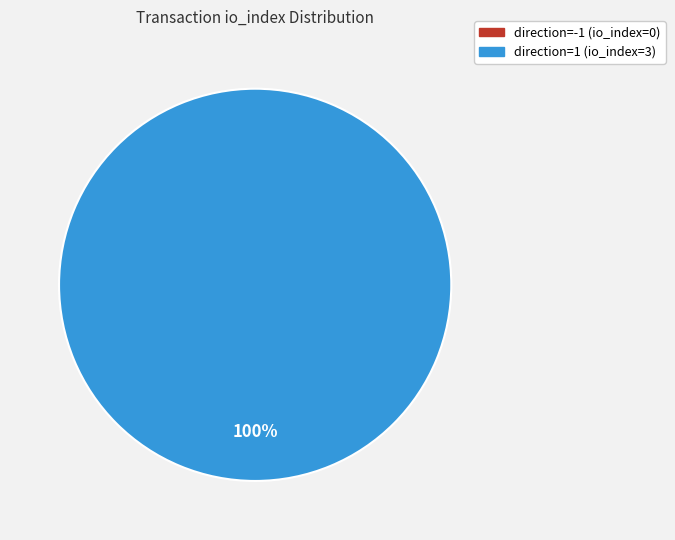

To the nearest percent, what is the combined percentage of direction=1 (io_index=3) and direction=-1 (io_index=0)?

100%